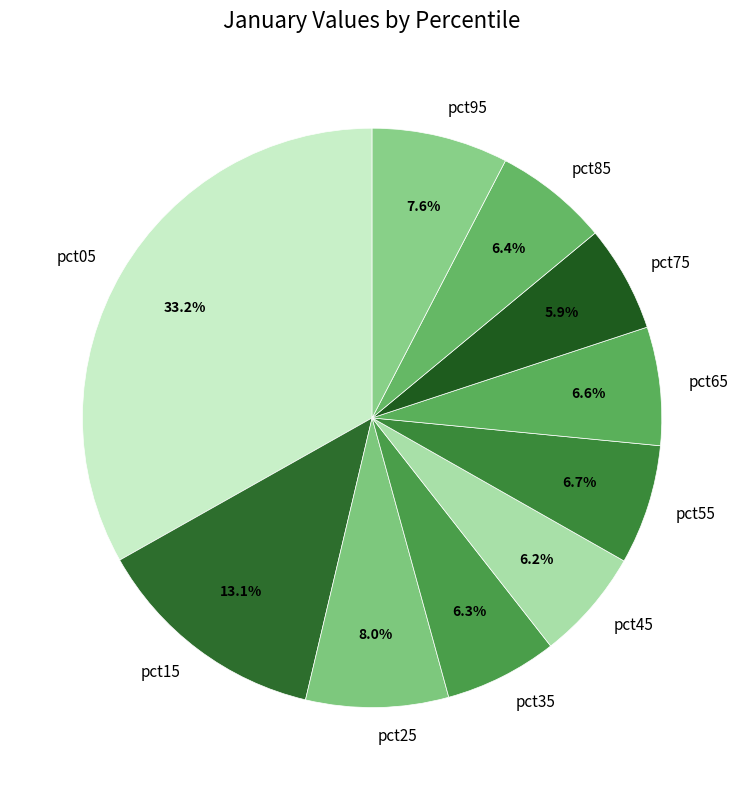

To the nearest percent, what is the difference between the pct95 and pct05 slice percentages?

26%